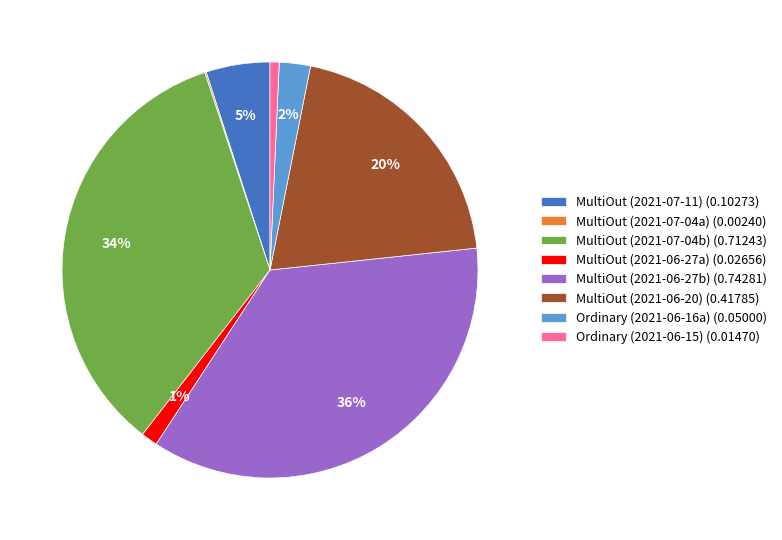

Which has a higher value, MultiOut (2021-07-11) (0.10273) or MultiOut (2021-06-27b) (0.74281)?

MultiOut (2021-06-27b) (0.74281)